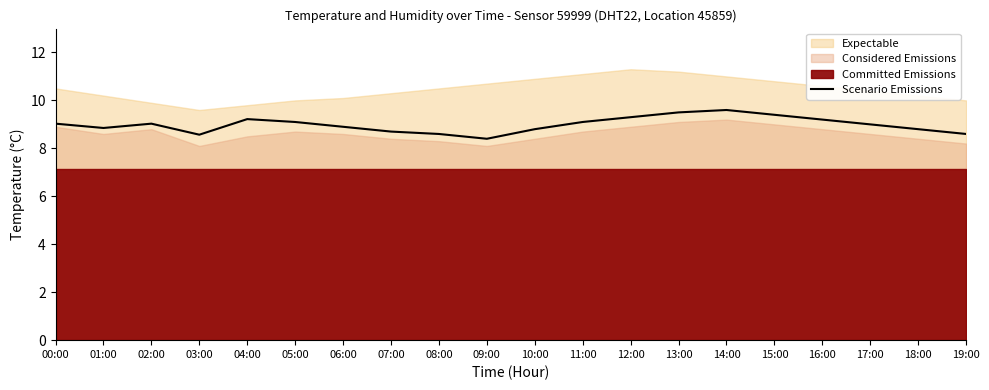

List the labels in order of value, smallest first.

09:00, 03:00, 08:00, 19:00, 07:00, 10:00, 18:00, 01:00, 06:00, 17:00, 00:00, 02:00, 05:00, 11:00, 16:00, 04:00, 12:00, 15:00, 13:00, 14:00